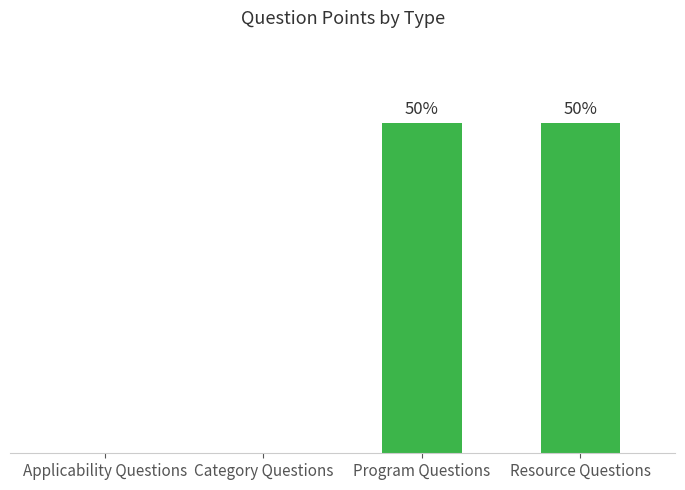

Rank the categories by value from highest to lowest.

Program Questions, Resource Questions, Applicability Questions, Category Questions